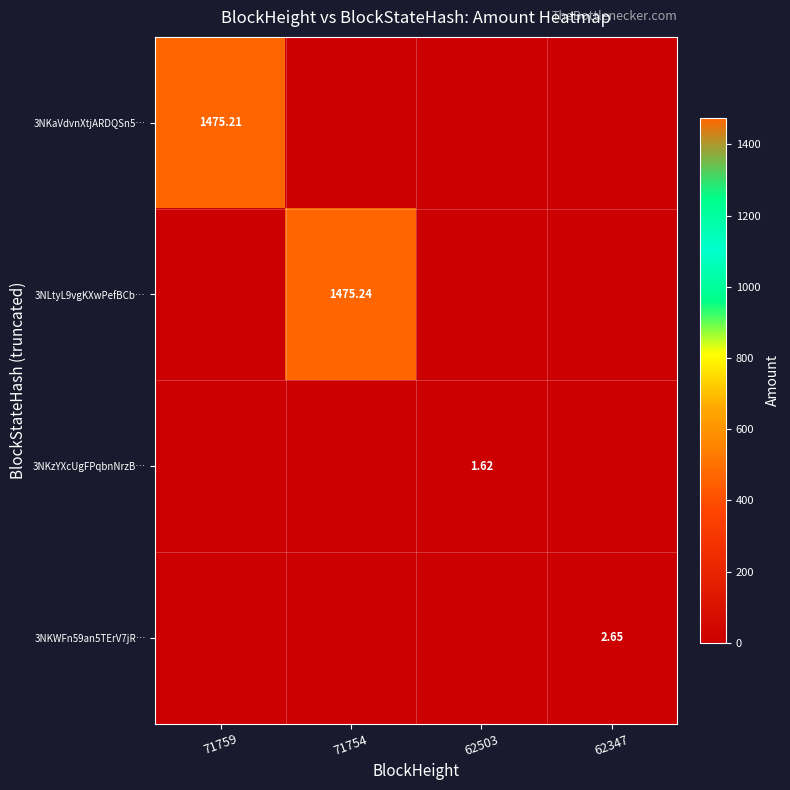

At which category is the sum across all series the highest?

71754